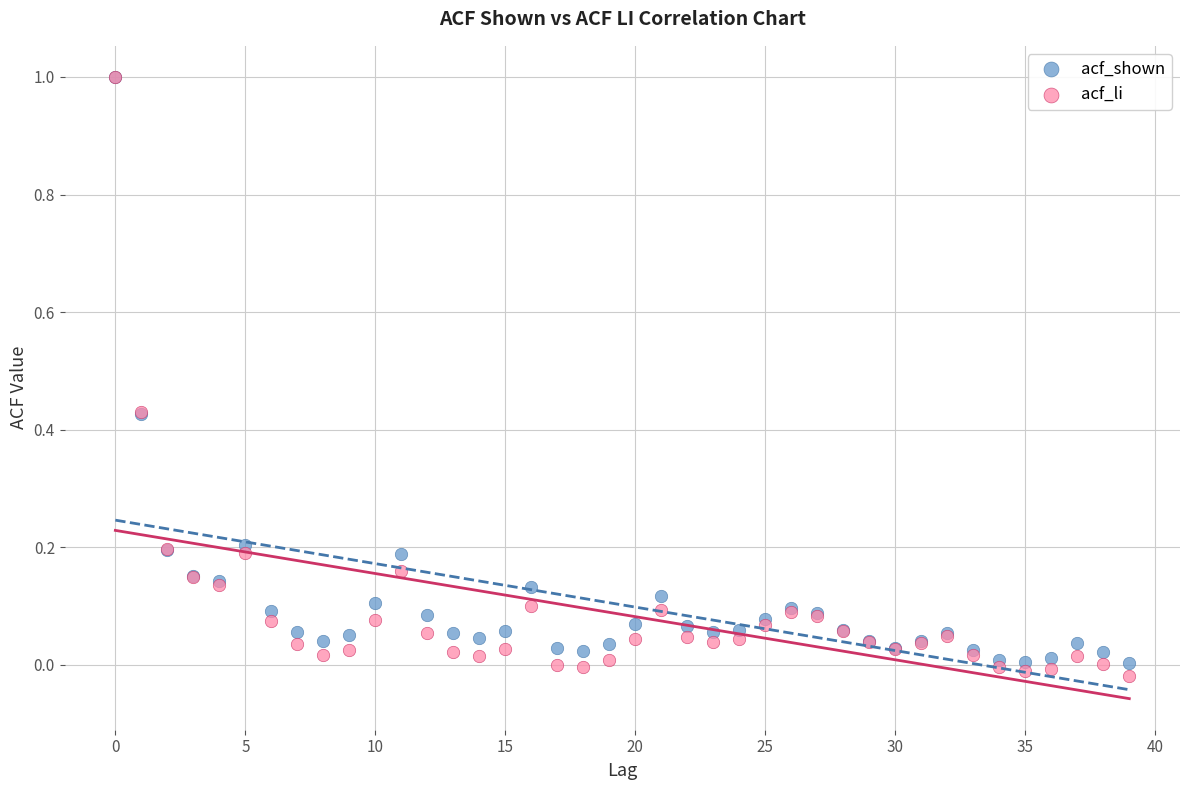

What are all the series names shown in the legend?

acf_shown, acf_li